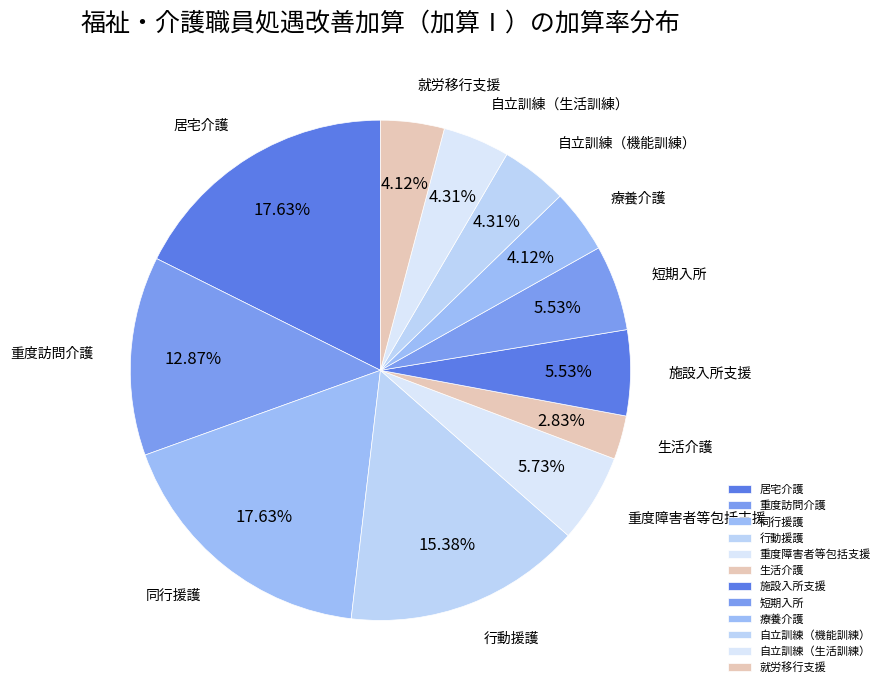

Which has a higher value, 居宅介護 or 短期入所?

居宅介護